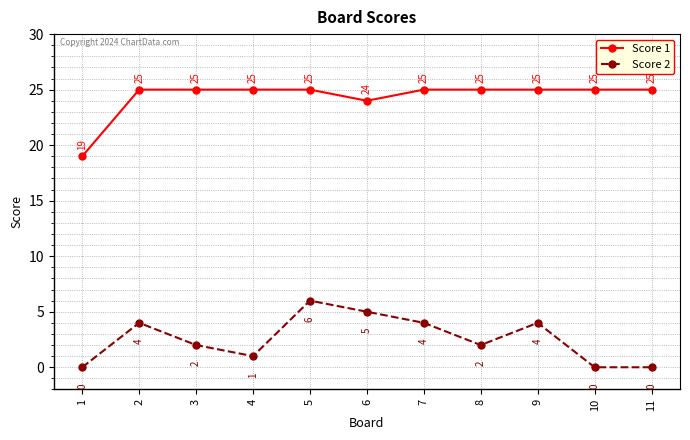

True or false: Score 1 has more than 2 interior local peaks.

False